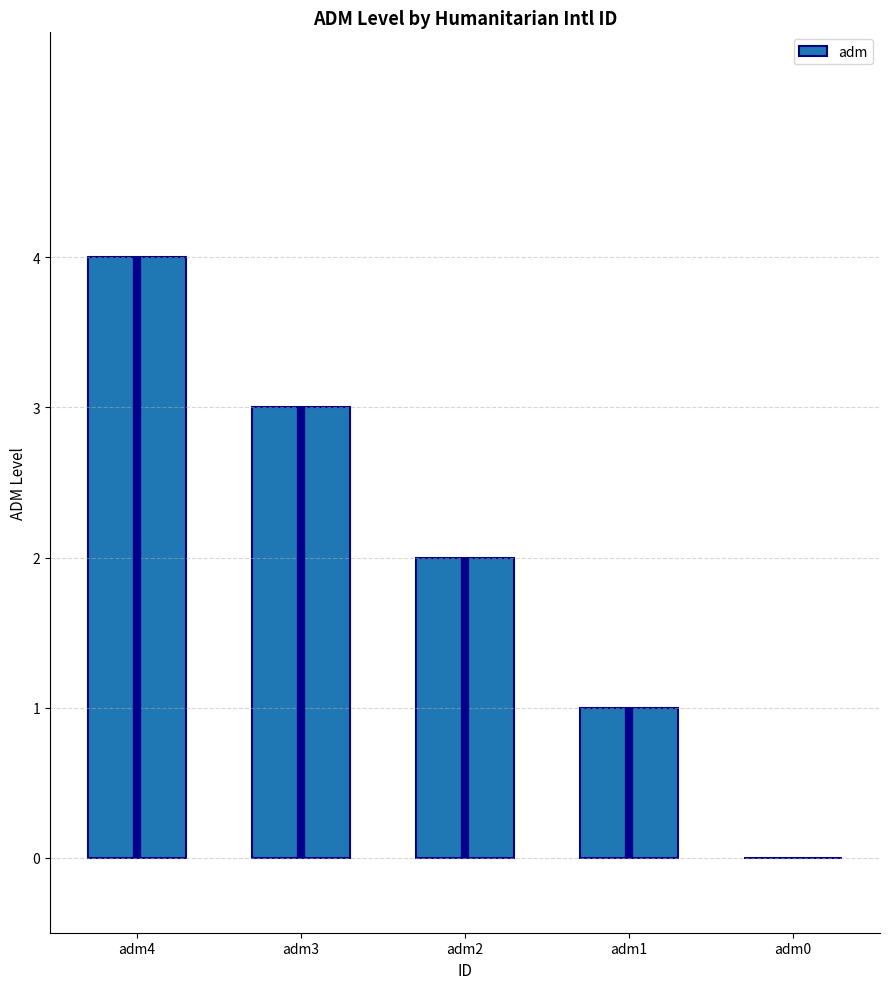

What is the difference between the values at adm3 and adm2?

1